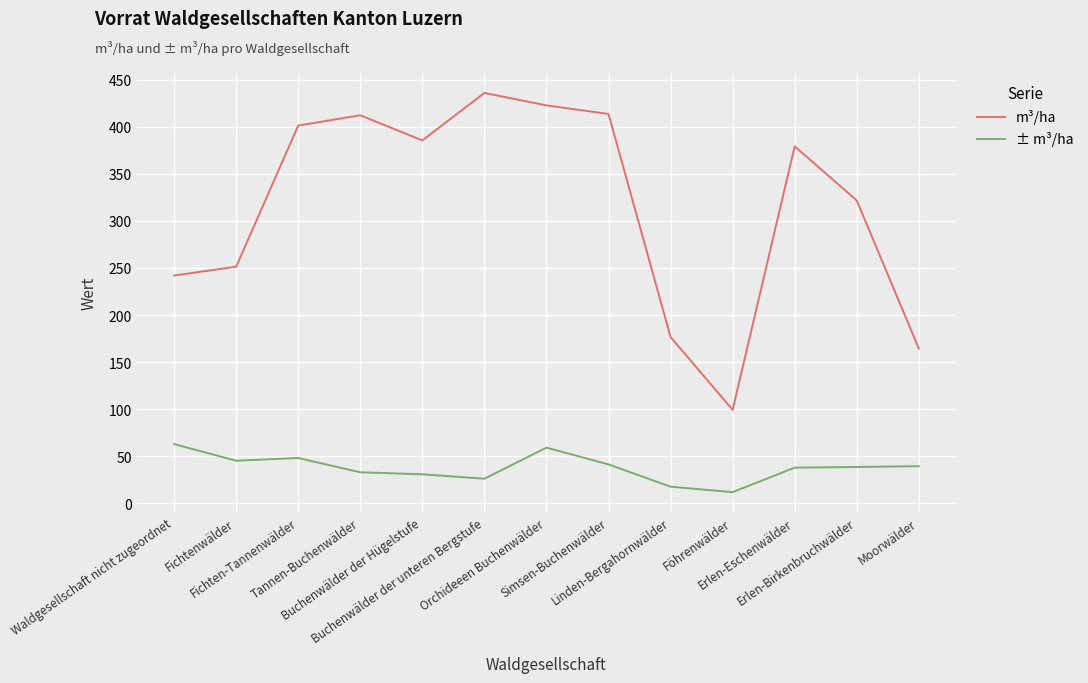

True or false: ± m³/ha and m³/ha cross at least once.

False